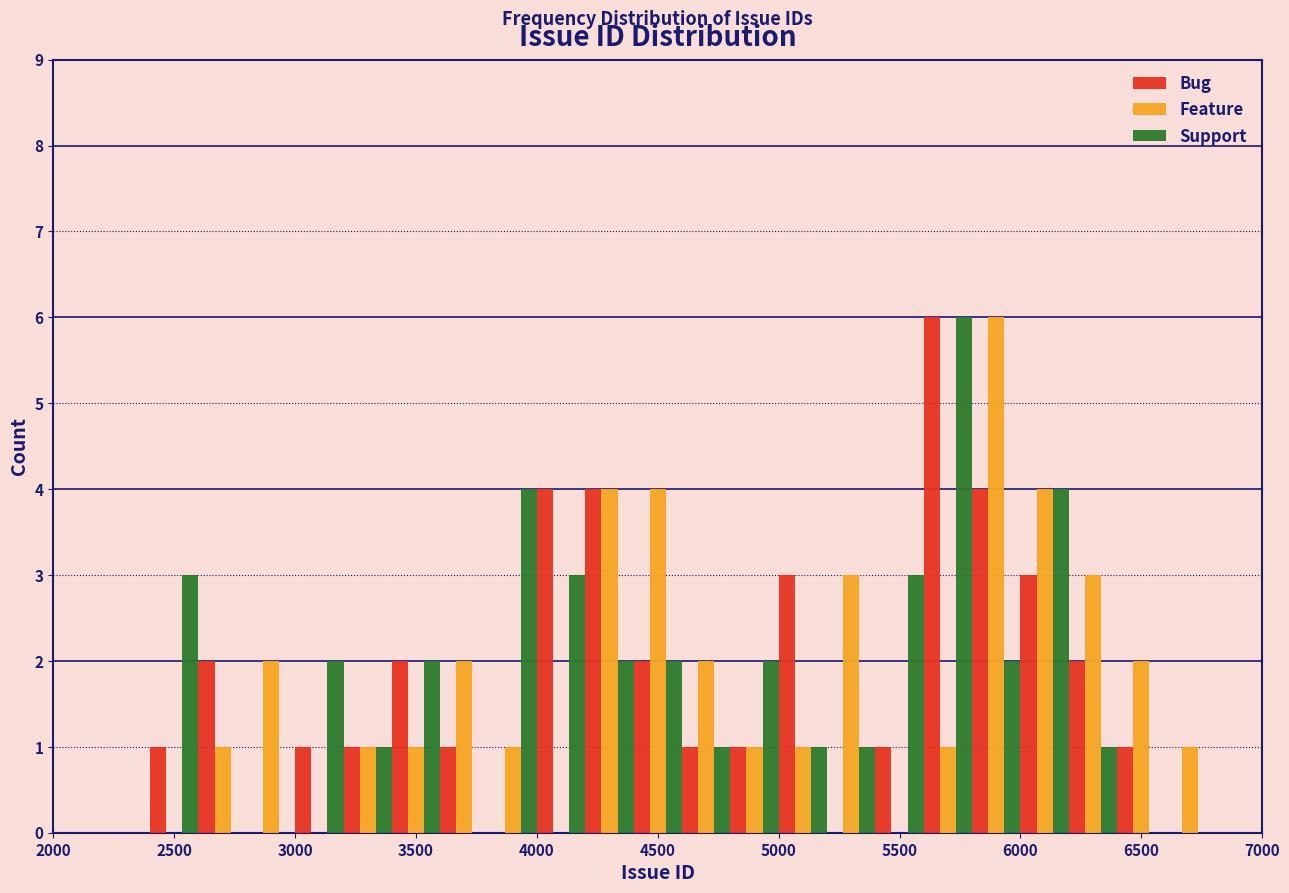

What is the height of the Support bar covering 6000 to 6200 on the x-axis? The values are not printed on the chart, so give them approximately, as read against the axis.

4